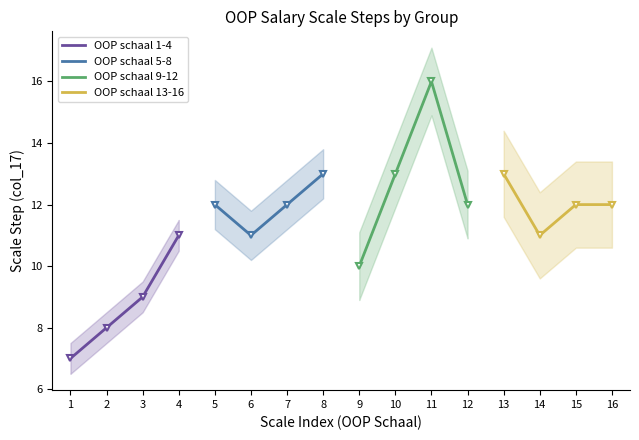

True or false: A_13 has more than 0 interior local peaks.

True